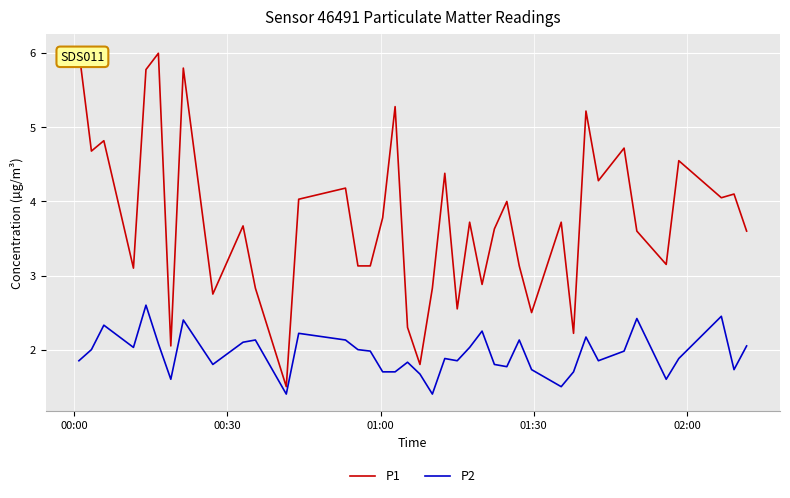

True or false: P1 and P2 intersect in this chart.

False